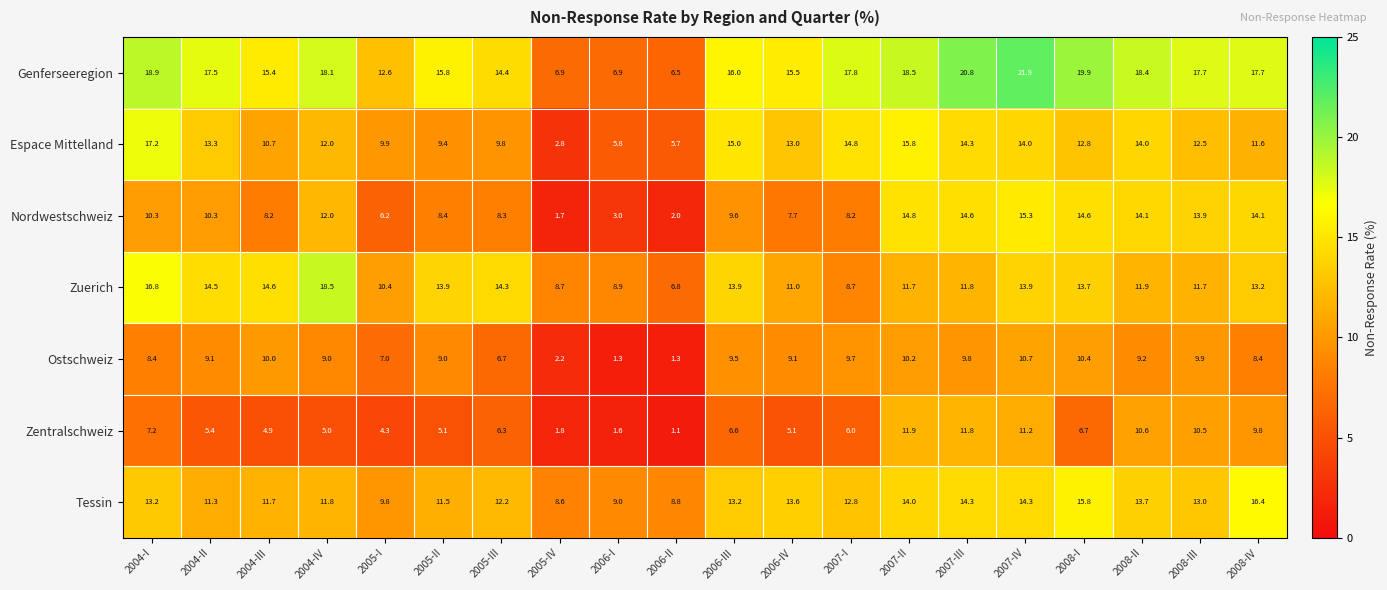

What is the sum of the Zuerich values at 2005-II and 2004-IV?

32.4